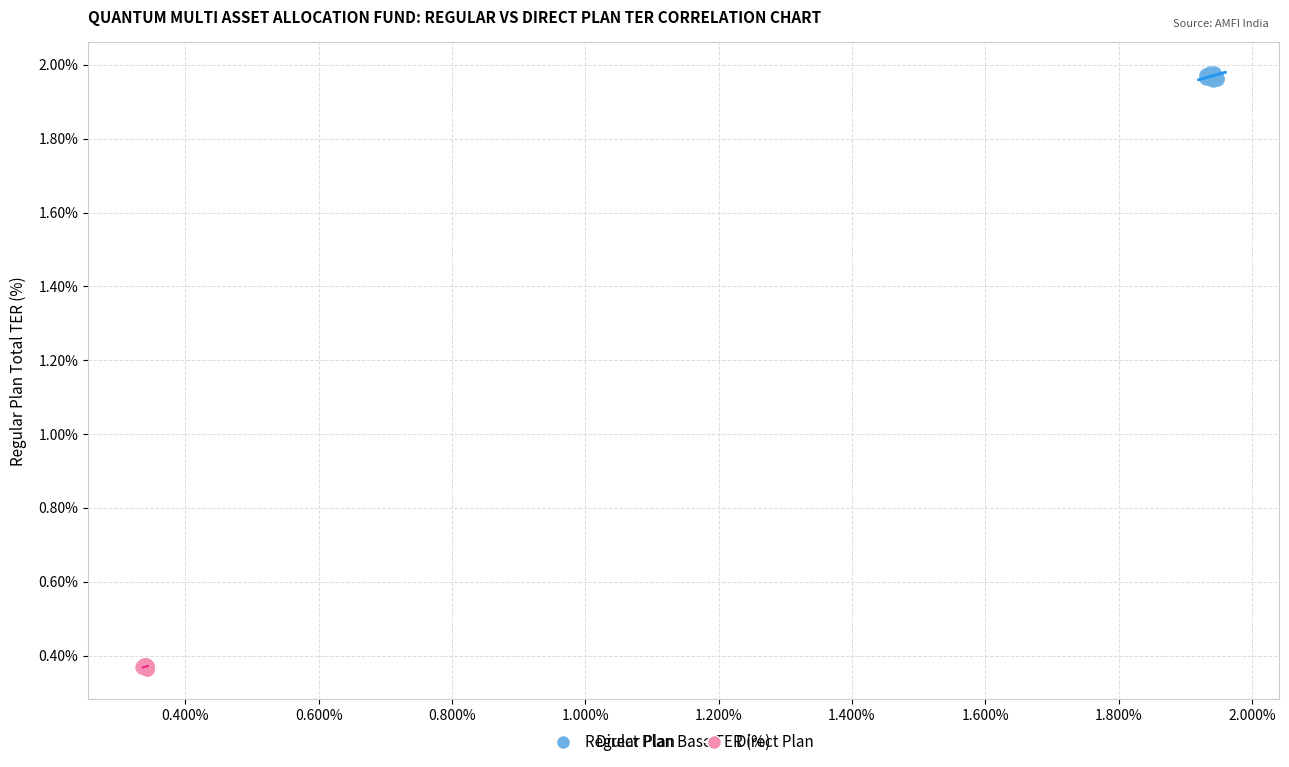

Which series has the widest spread of Y values?

Regular Plan